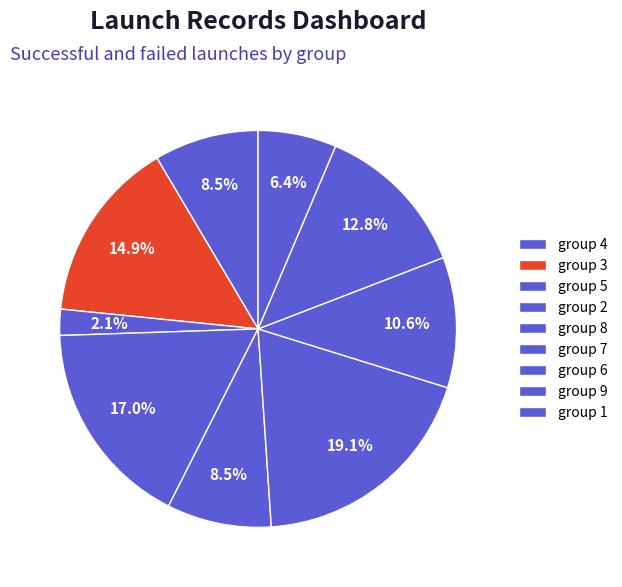

How many segments does this pie chart have?

9